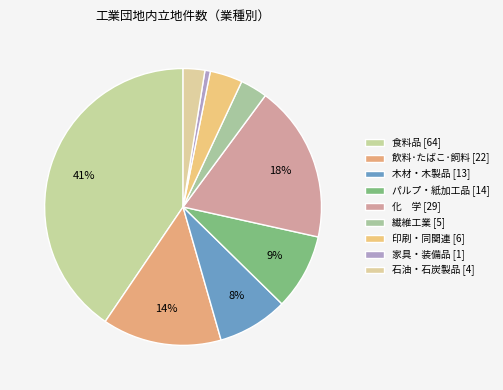

Count the number of slices in the pie.

9